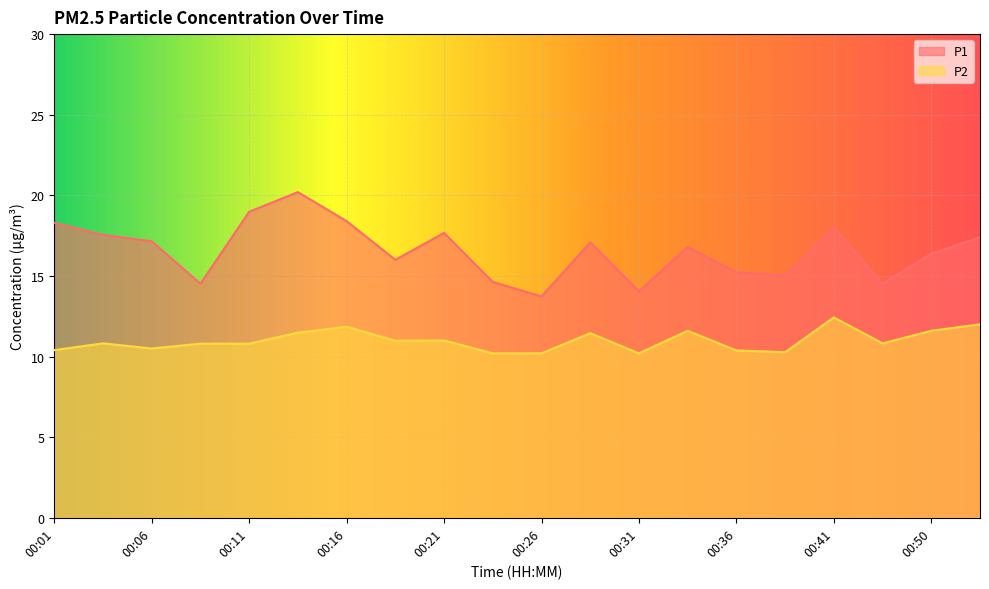

How many data points does each series have?

20